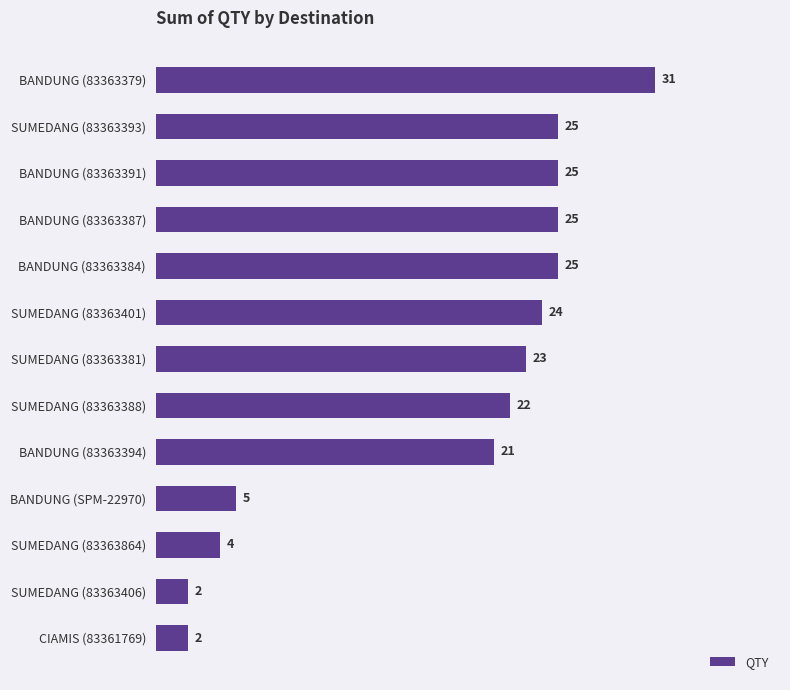

How many series are shown in this chart?

1